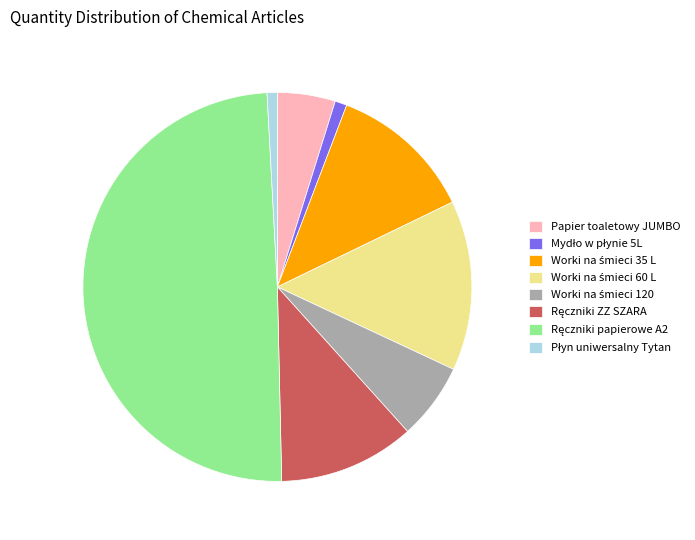

The Papier toaletowy JUMBO slice represents 5% of the pie. True or false?

True